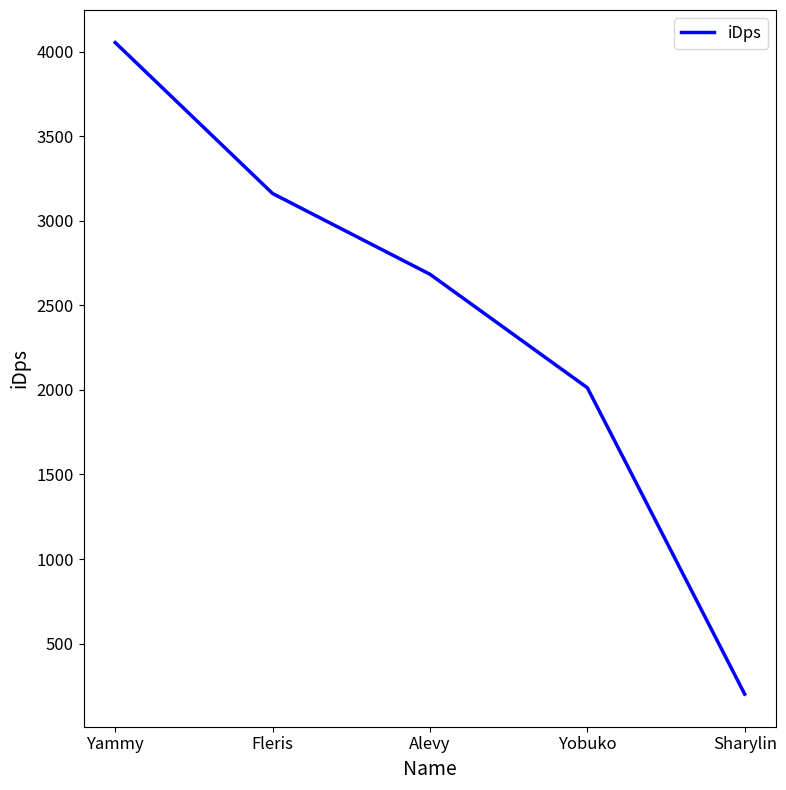

Which has a higher value, Sharylin or Fleris?

Fleris